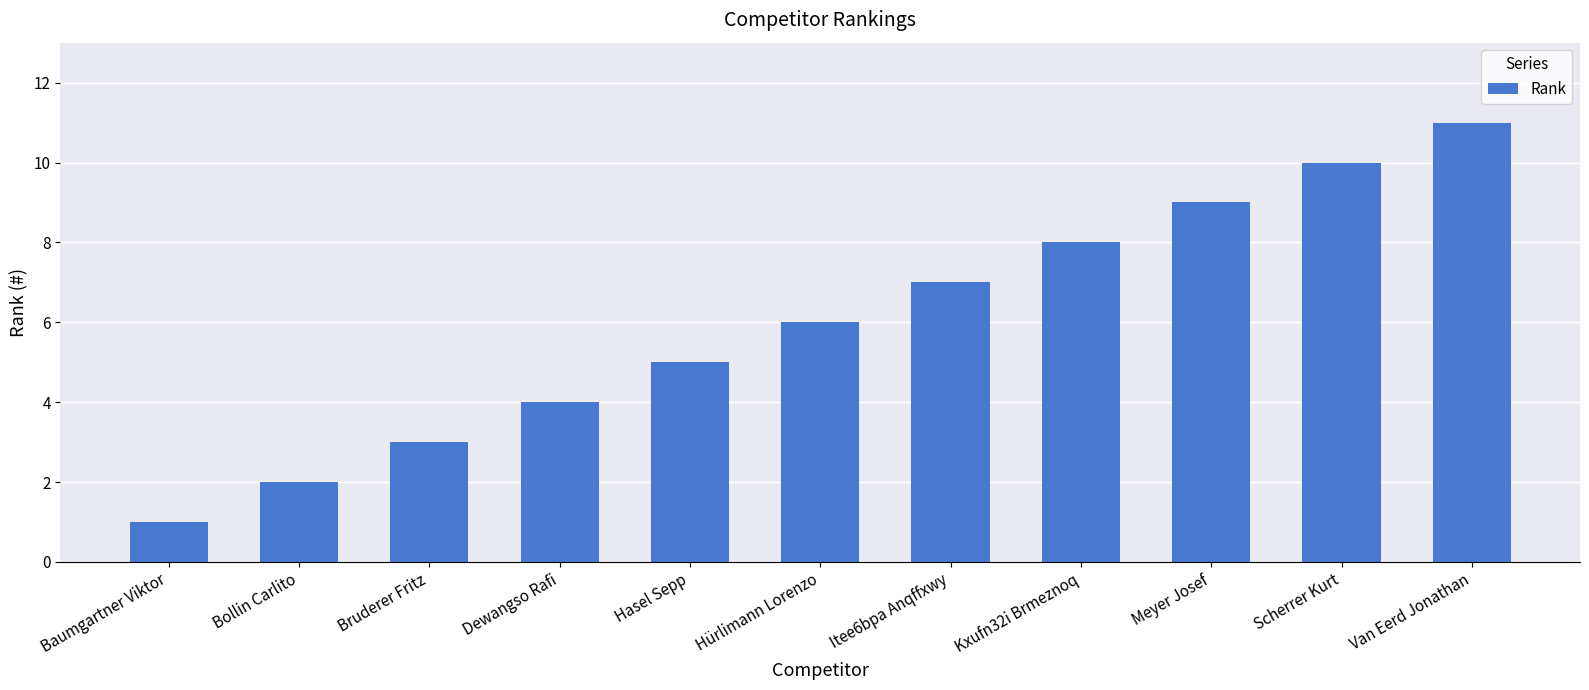

Rank the categories by value from highest to lowest.

Van Eerd Jonathan, Scherrer Kurt, Meyer Josef, Kxufn32i Brmeznoq, Itee6bpa Anqffxwy, Hürlimann Lorenzo, Hasel Sepp, Dewangso Rafi, Bruderer Fritz, Bollin Carlito, Baumgartner Viktor